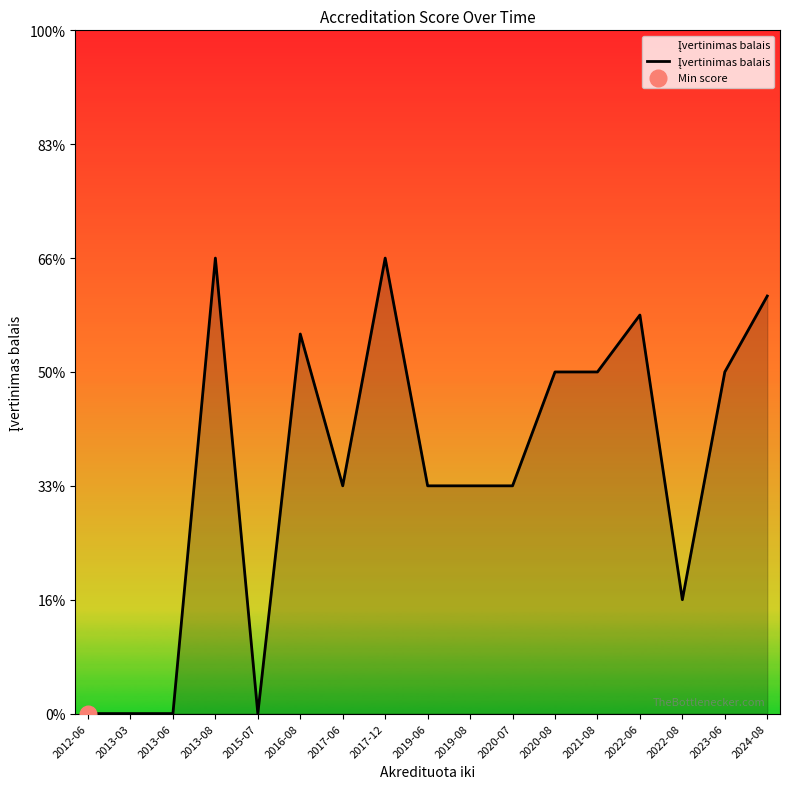

What is the difference between the second highest and second lowest values?

4.0